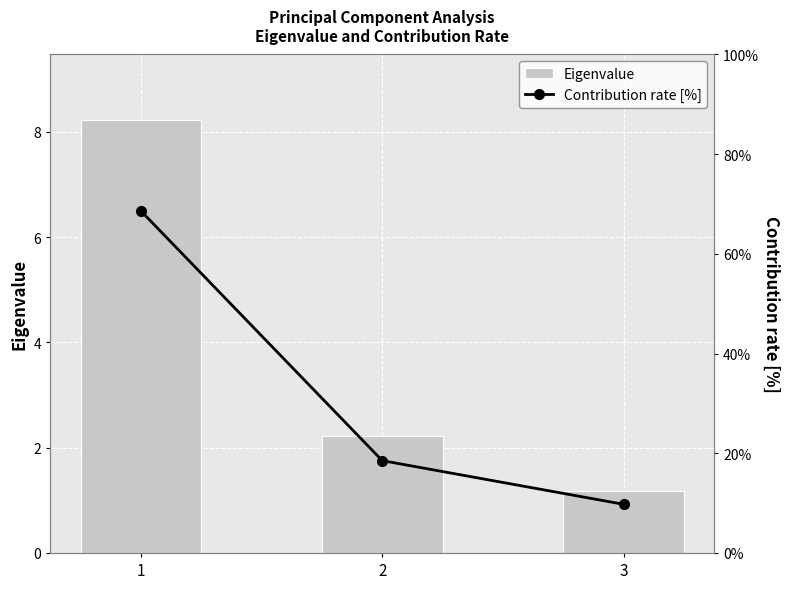

The Eigenvalue series shows 1.2 at 3. True or false?

True